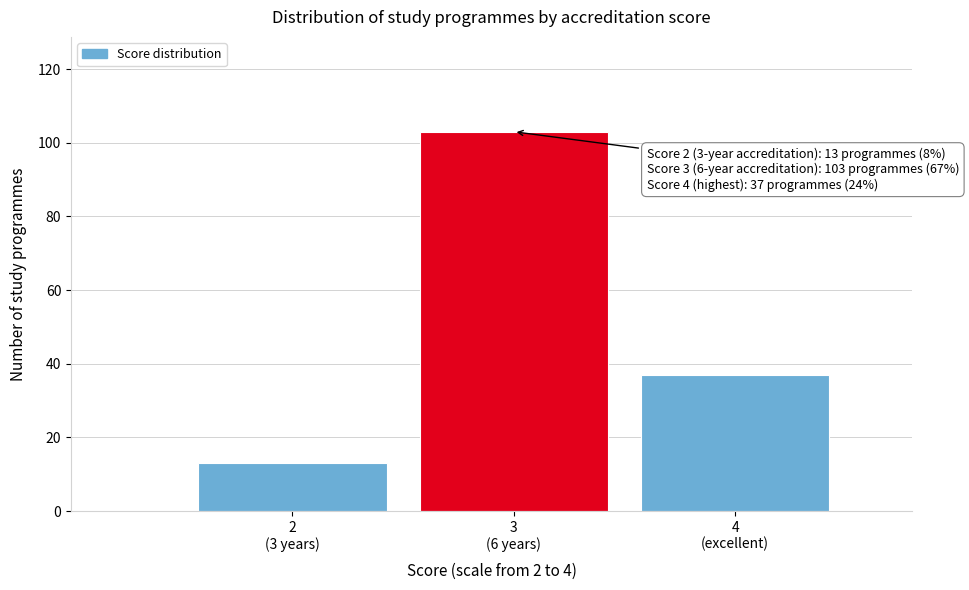

Reading left to right, what are all the values shown in this chart?

13	103	37